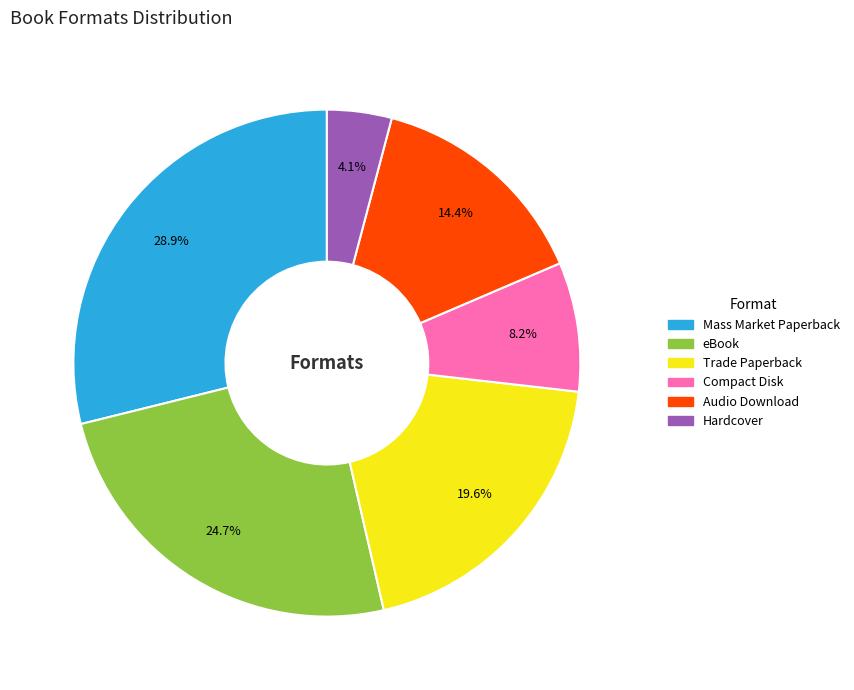

To the nearest percent, what percentage of the pie is eBook?

25%